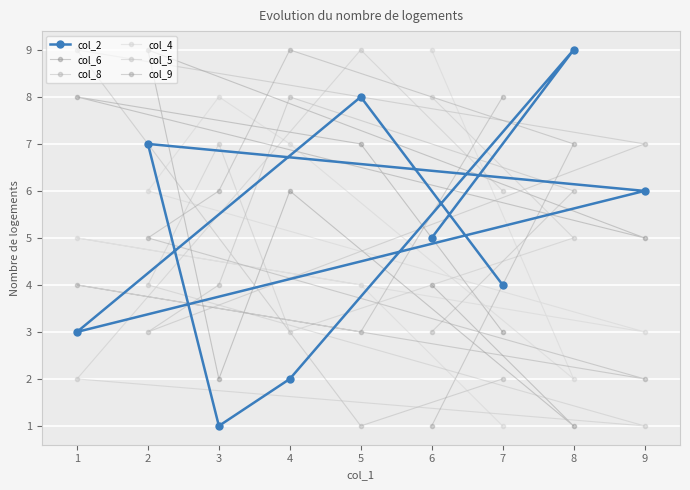

After their last crossing, which series has the higher values: col_8 or col_2?

col_2